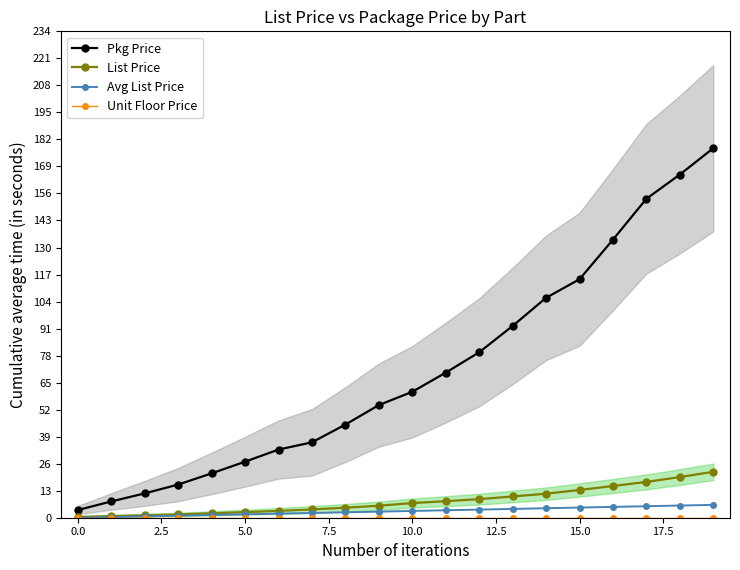

At which label is Pkg Price closest to 90?

13